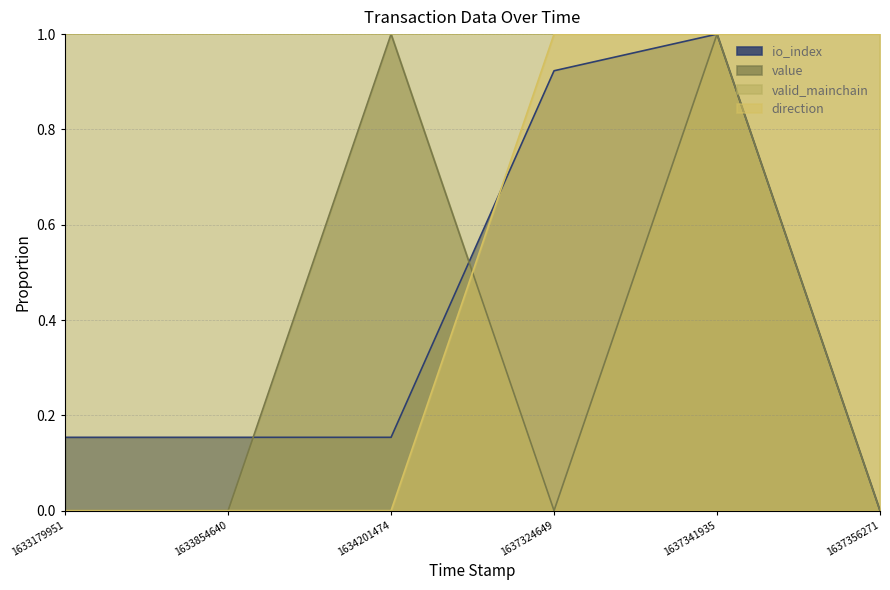

Where is io_index nearest to the value 0?

1637356271